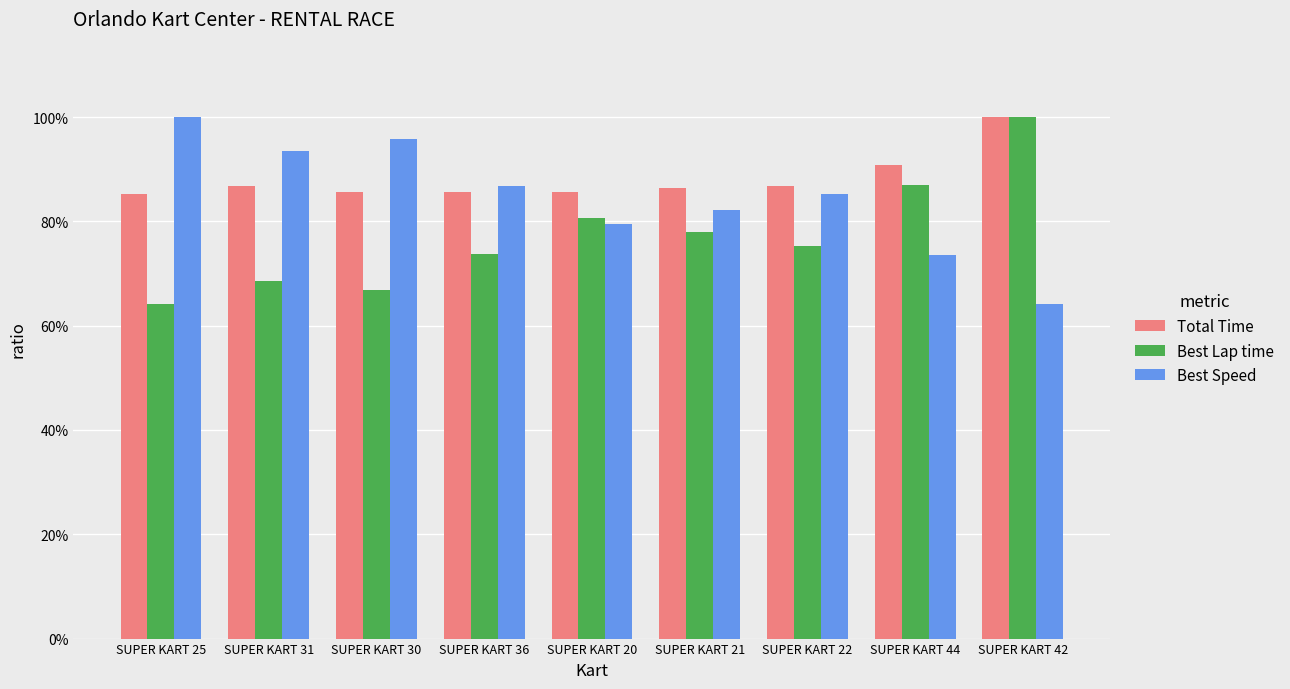

Reading left to right, what are all the values shown in this chart?

Total Time: SUPER KART 25=0.9	SUPER KART 31=0.9	SUPER KART 30=0.9	SUPER KART 36=0.9	SUPER KART 20=0.9	SUPER KART 21=0.9	SUPER KART 22=0.9	SUPER KART 44=0.9	SUPER KART 42=1.0
Best Lap time: SUPER KART 25=0.6	SUPER KART 31=0.7	SUPER KART 30=0.7	SUPER KART 36=0.7	SUPER KART 20=0.8	SUPER KART 21=0.8	SUPER KART 22=0.8	SUPER KART 44=0.9	SUPER KART 42=1.0
Best Speed: SUPER KART 25=1.0	SUPER KART 31=0.9	SUPER KART 30=1.0	SUPER KART 36=0.9	SUPER KART 20=0.8	SUPER KART 21=0.8	SUPER KART 22=0.9	SUPER KART 44=0.7	SUPER KART 42=0.6